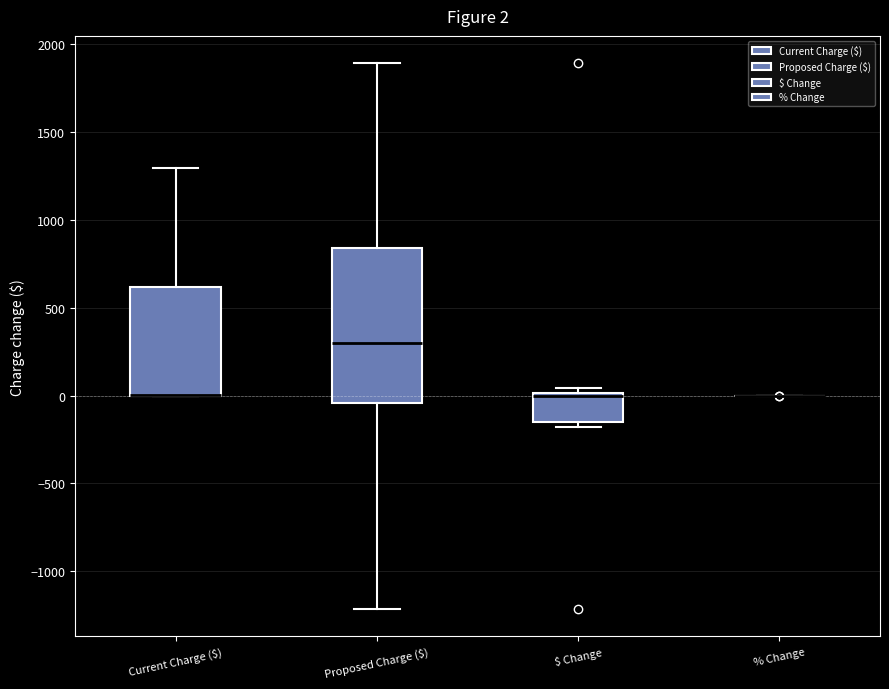

Which box is the tallest, from its lower edge to its upper edge?

Proposed Charge ($)